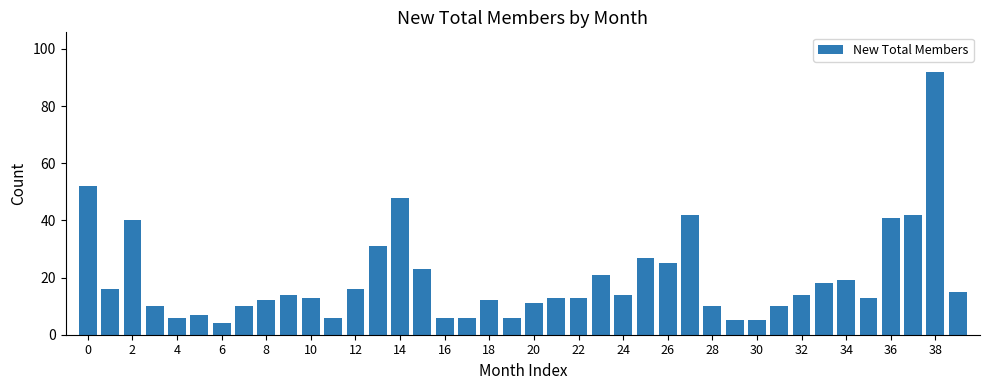

What is the difference between the maximum and second lowest values?

87